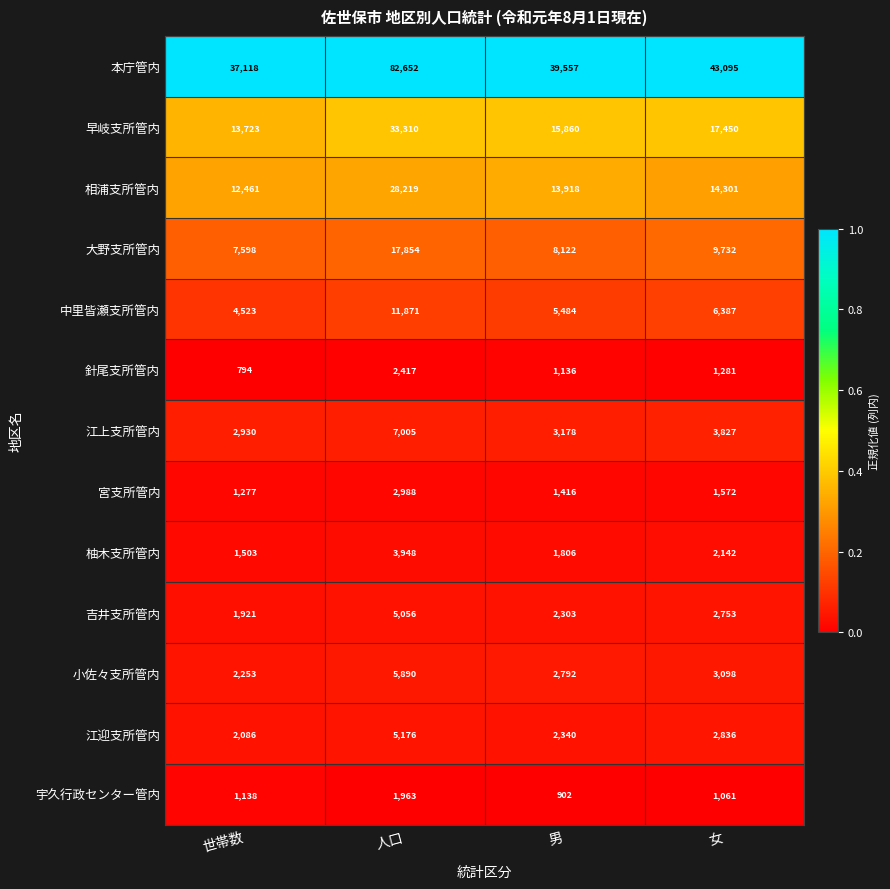

The value of 江迎支所管内 at 人口 is 5176. True or false?

True